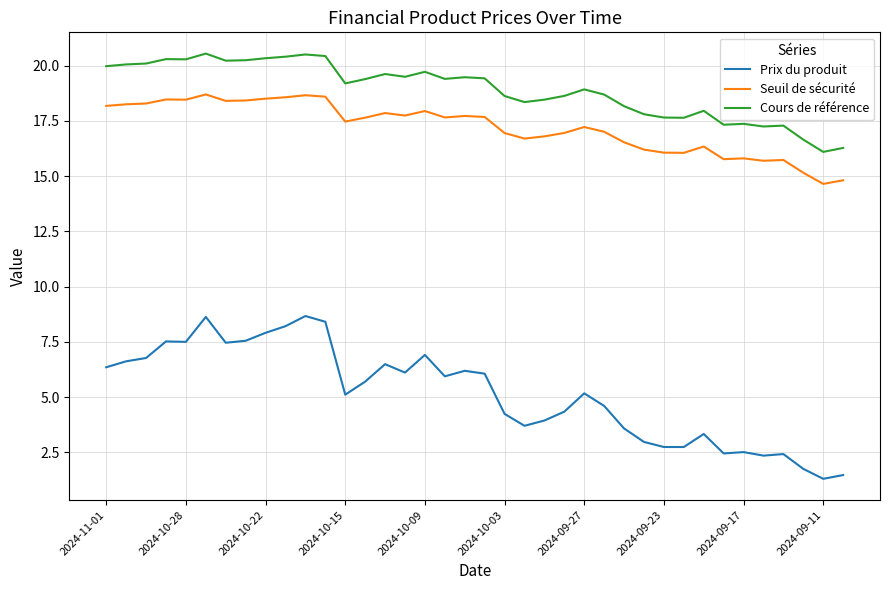

What is the sum of all Cours de référence values?

718.4